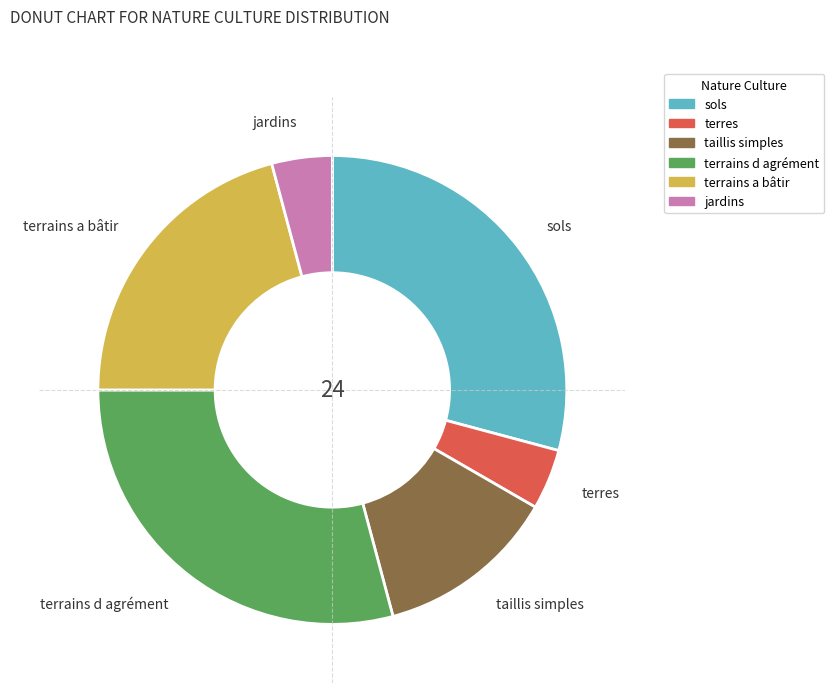

What is the ratio of the value at terrains a bâtir to the value at taillis simples?

1.7